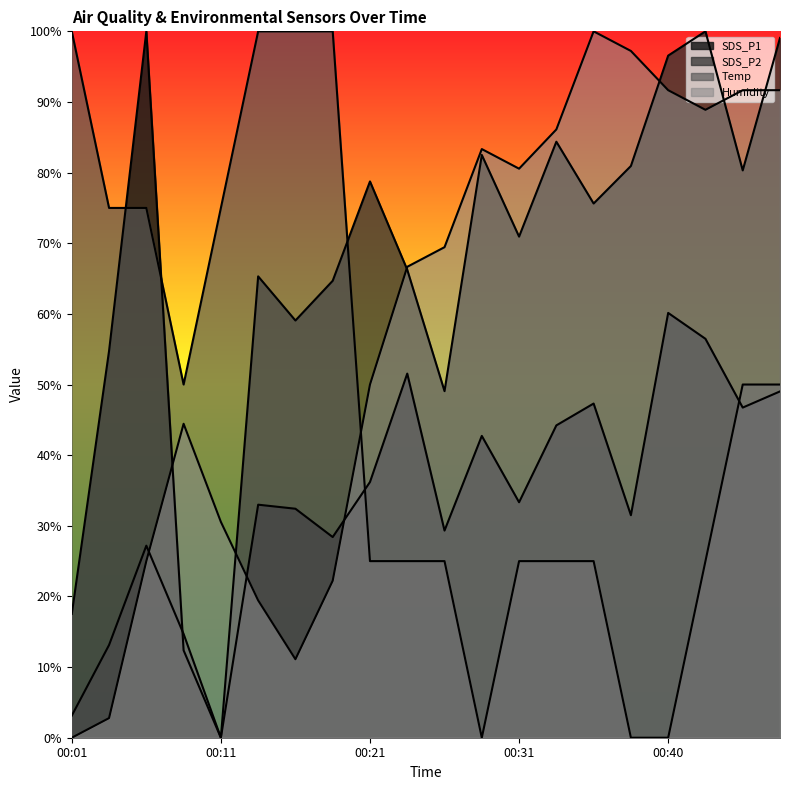

Where is the first local maximum for SDS_P2?

00:06